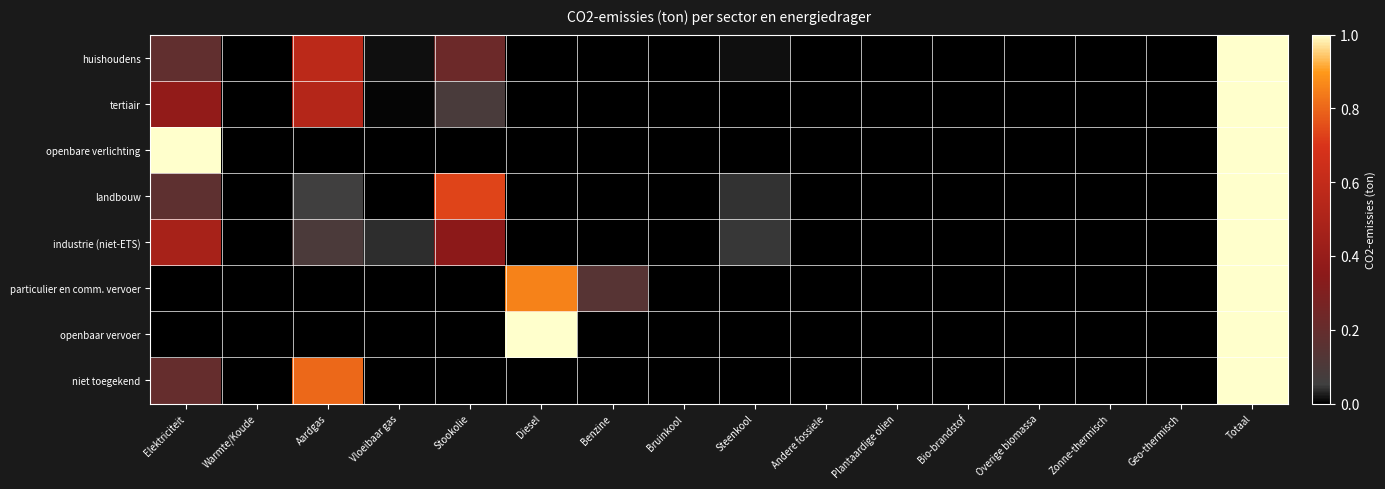

At which category is the sum across all series the highest?

Totaal